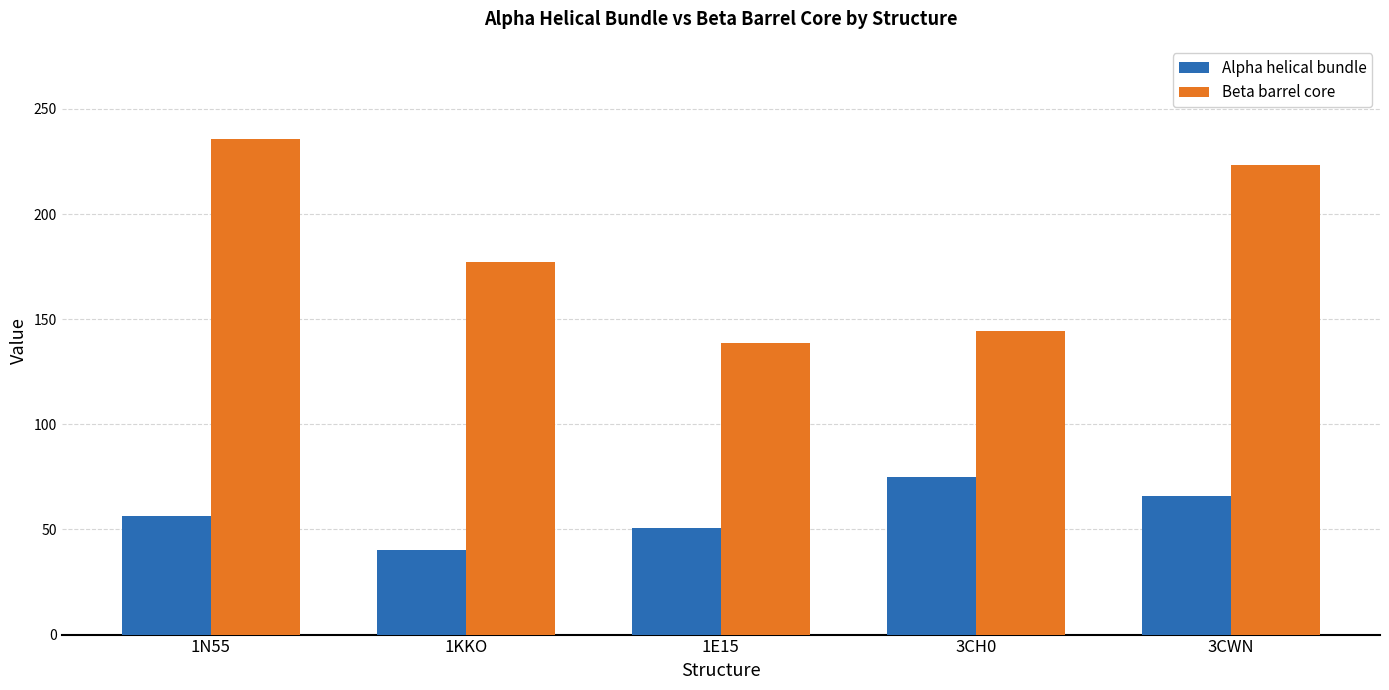

What are all the series names shown in the legend?

Alpha helical bundle, Beta barrel core